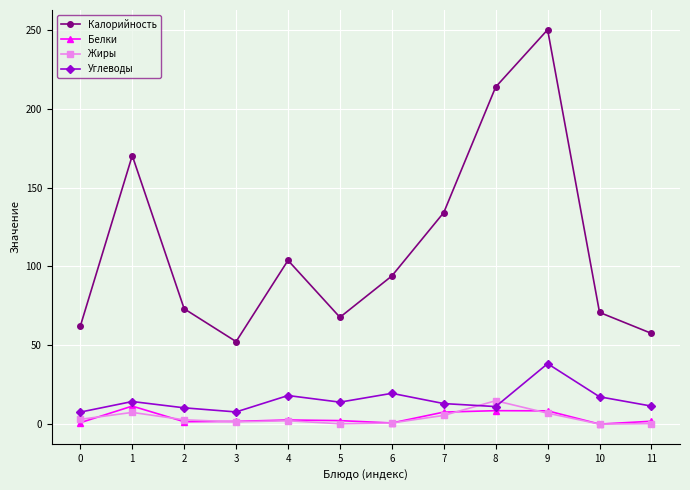

What is the approximate value of Жиры at 7?

5.6